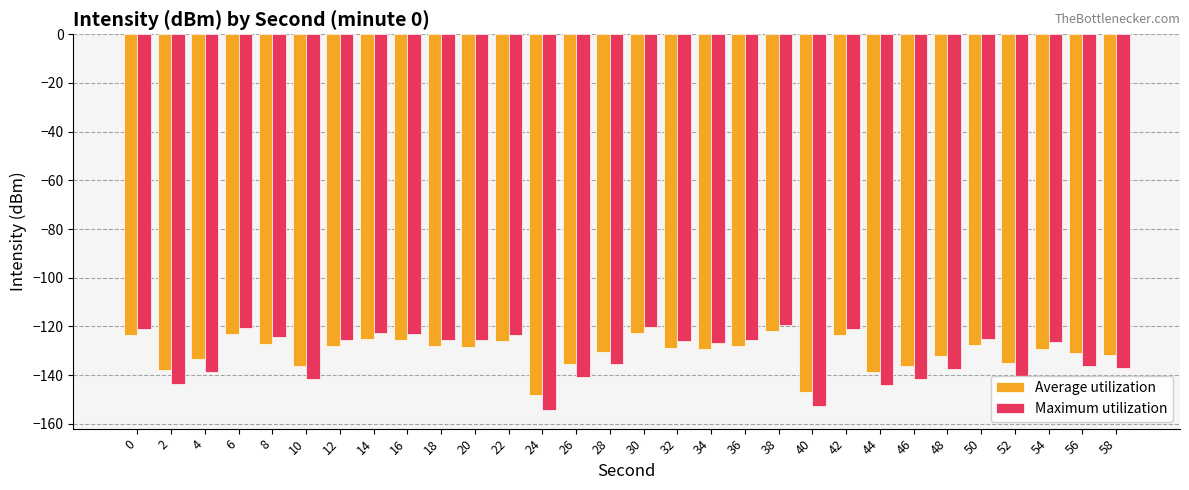

What is the spread (max minus min) of values at 24?

5.9